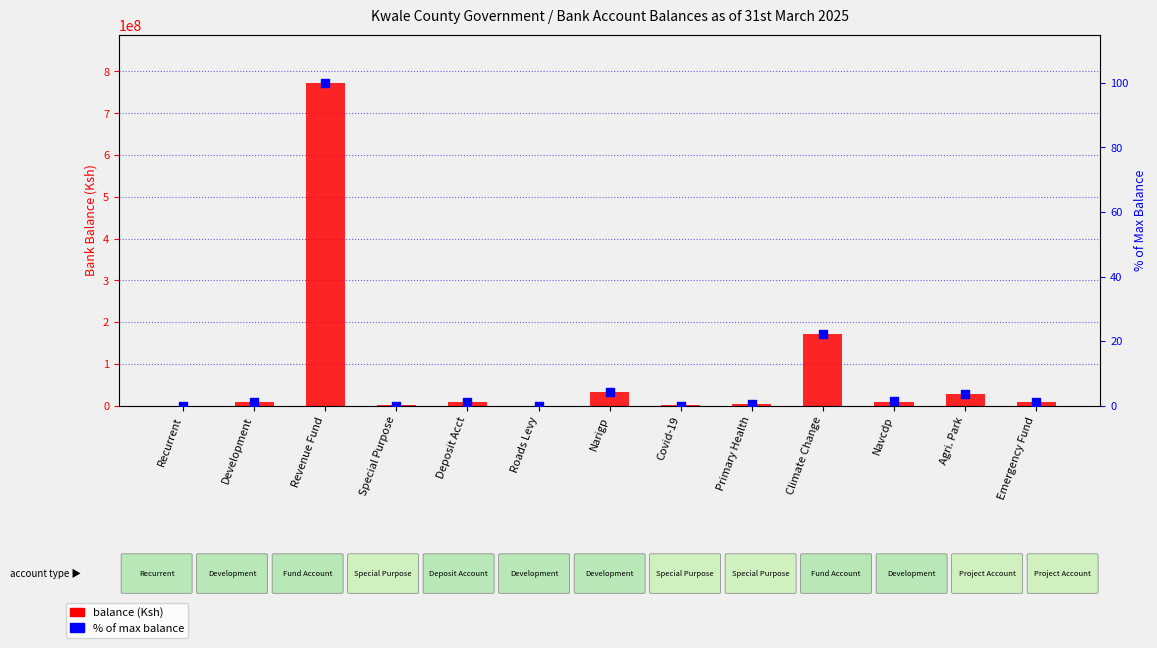

At which category is the sum across all series the highest?

Revenue Fund